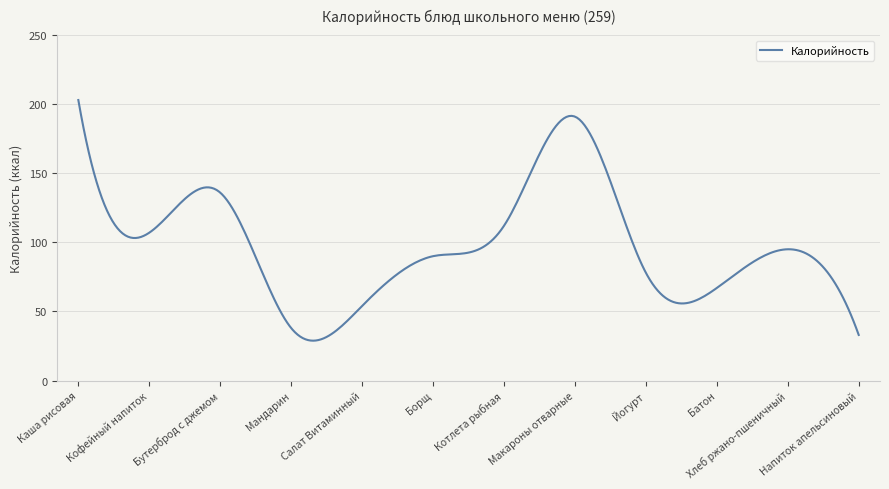

How many categories are shown in the chart?

300